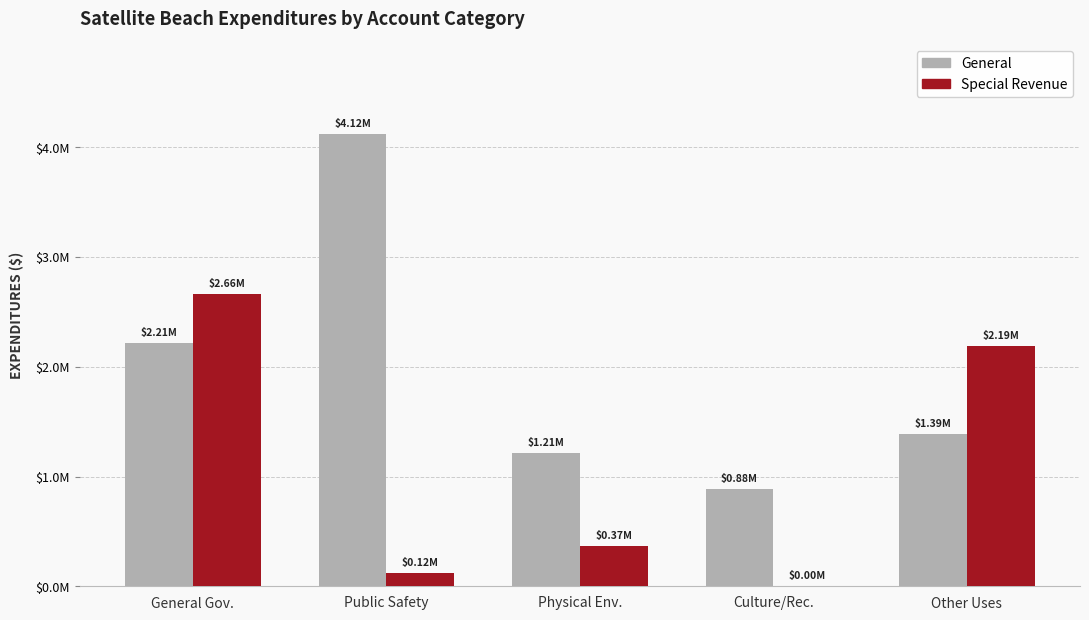

Are the bars grouped side by side (vs. stacked)?

Yes